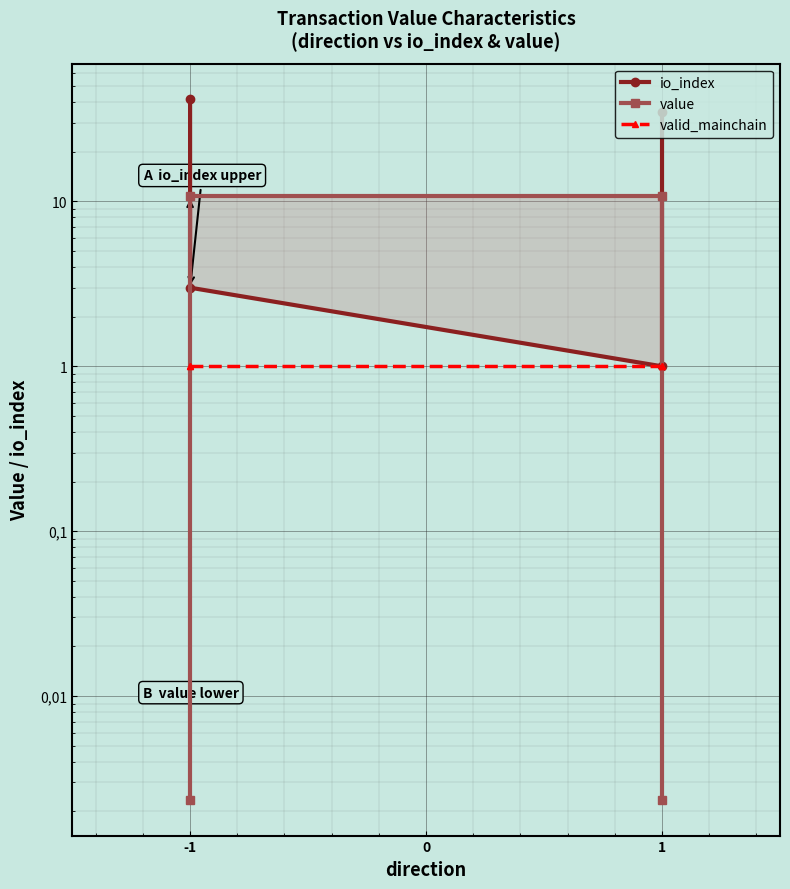

Which series changed the most between -1 and 1?

io_index